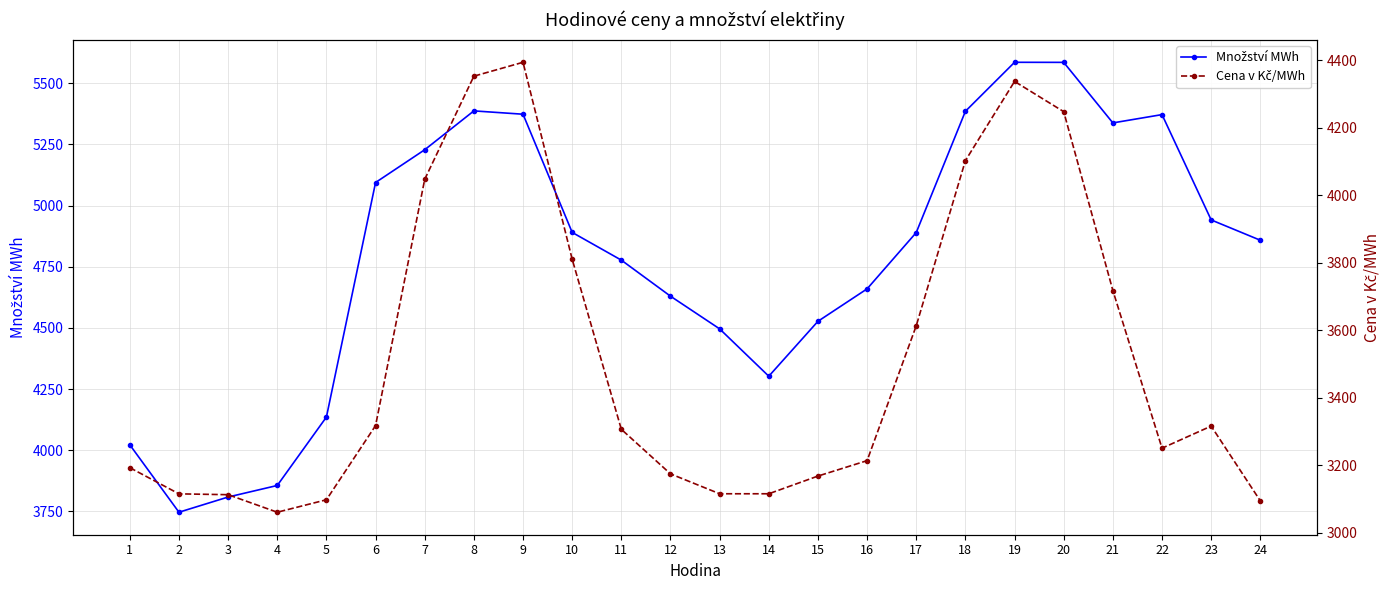

At which category does the chart reach its minimum across all series?

4